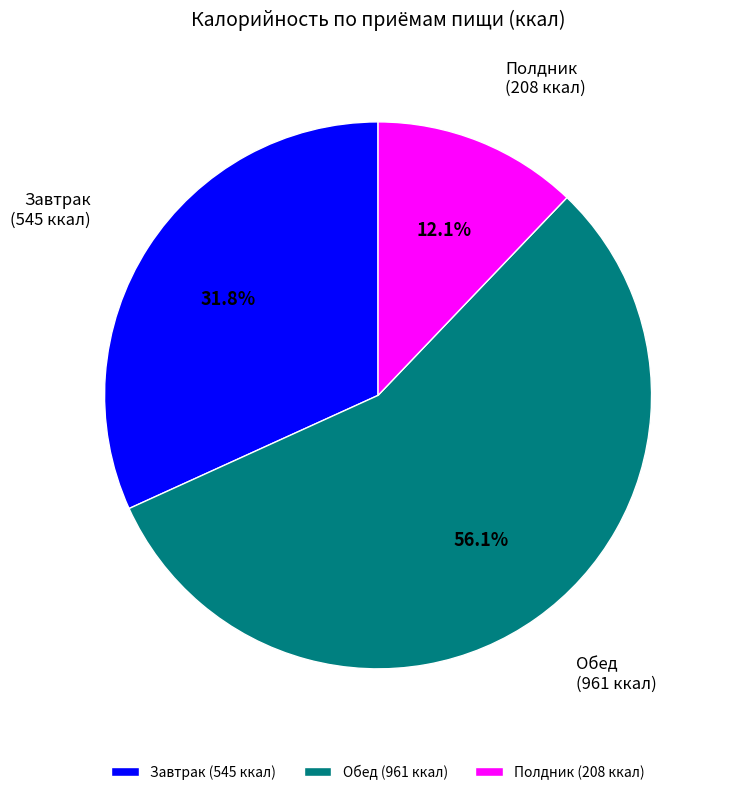

Does Полдник account for over 50% of the chart?

No